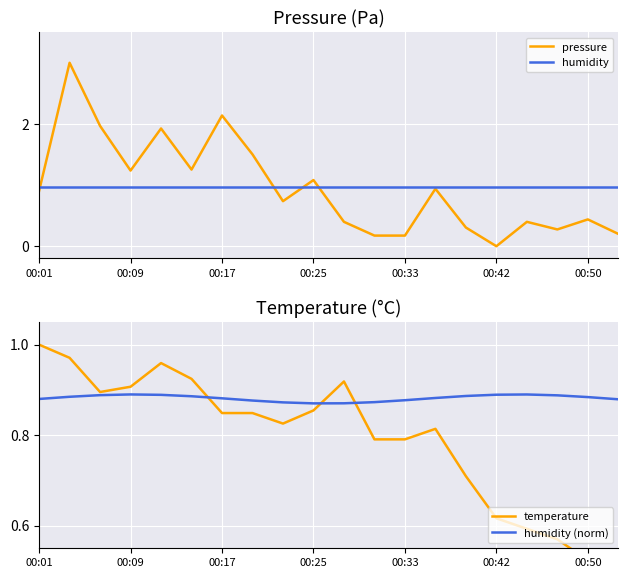

Which series has the widest spread of values?

pressure